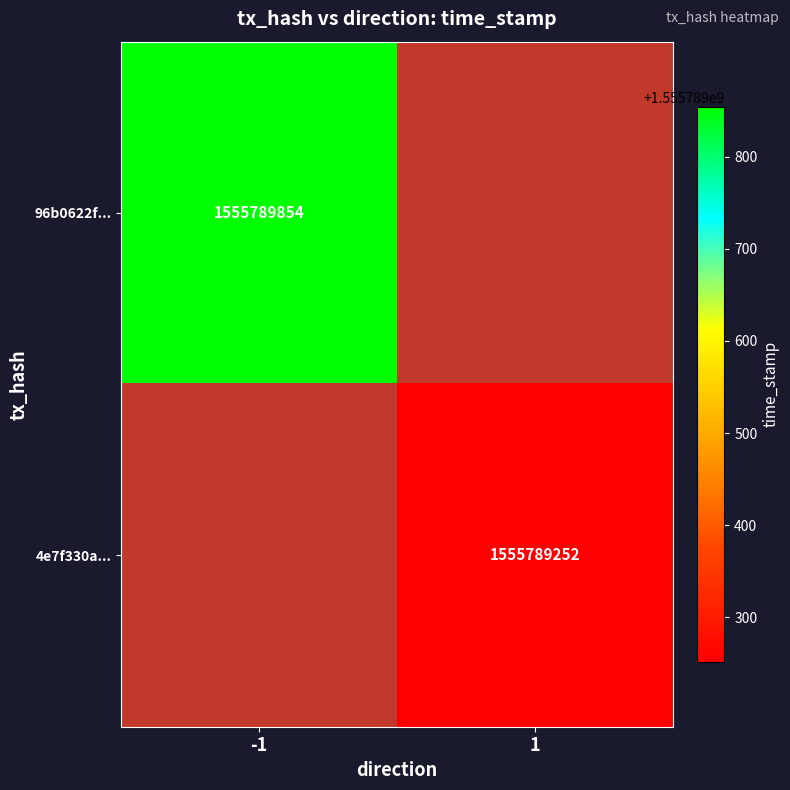

Is the value of 4e7f330a... at 1 greater than the value of 96b0622f... at -1?

No